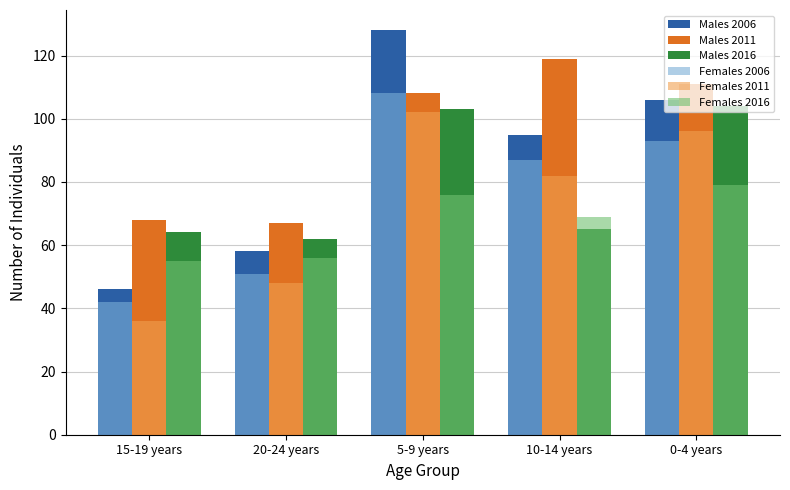

How many bars are there in total?

30